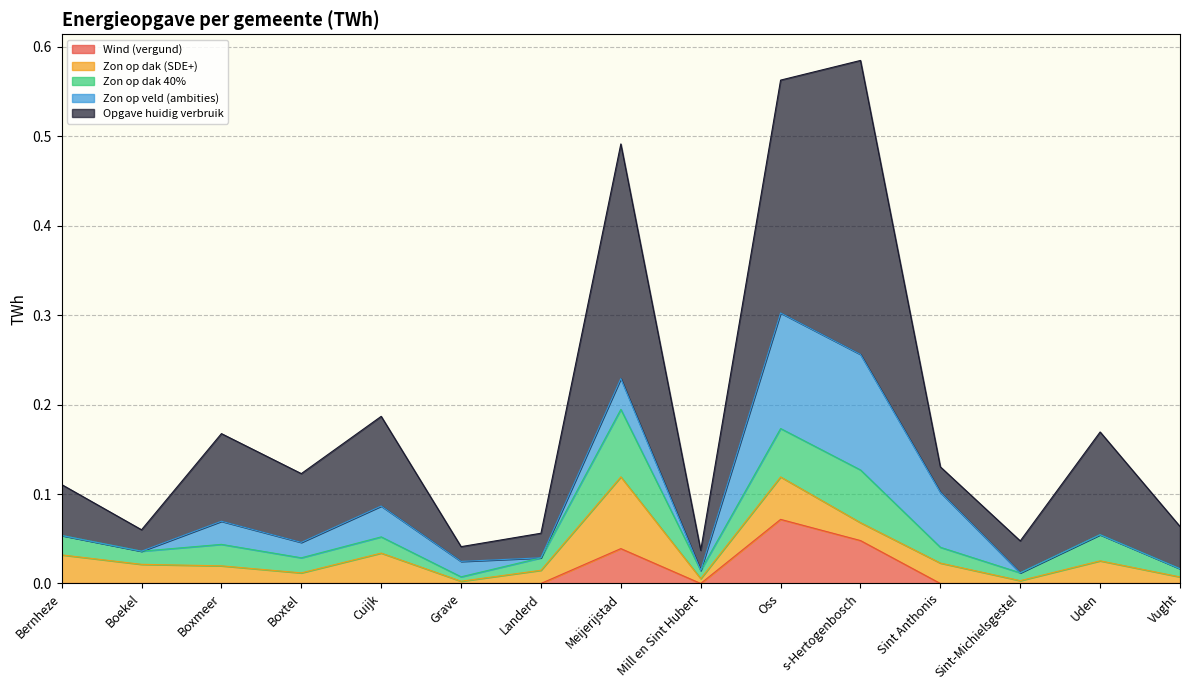

At which label is Zon op dak (SDE+) closest to 0?

Grave